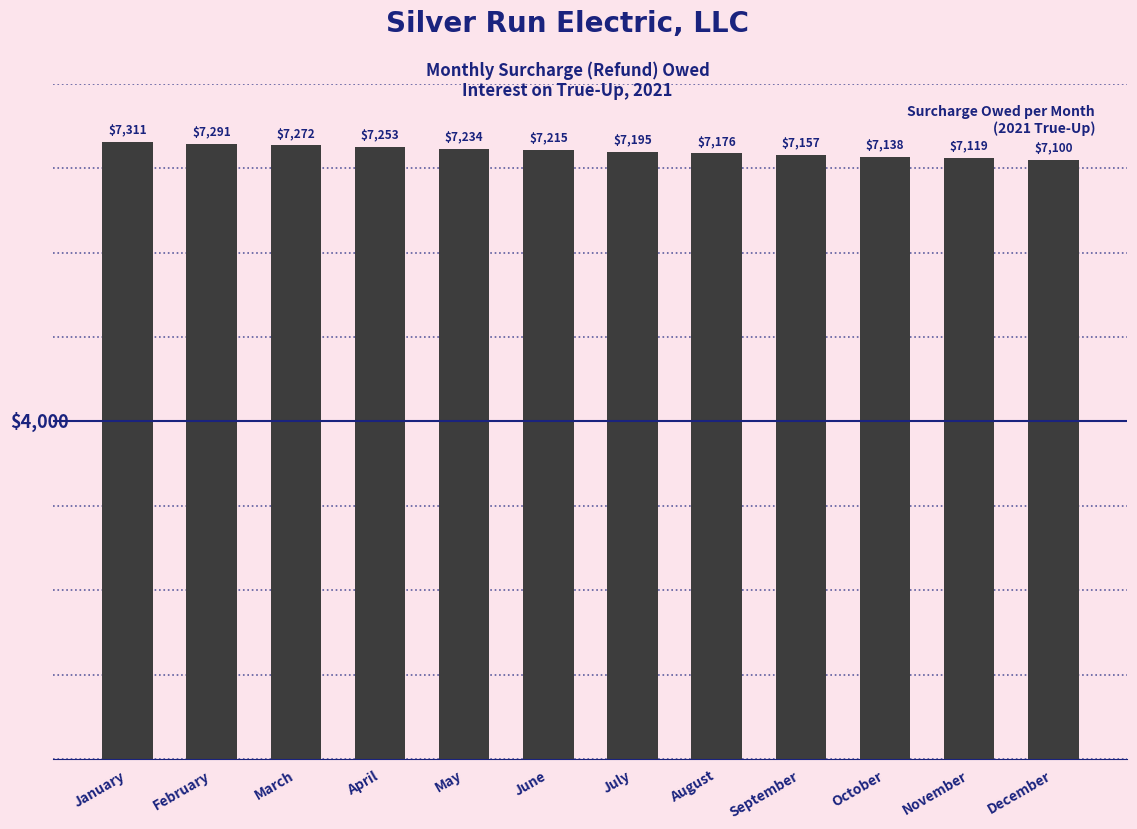

What is the greatest value displayed?

7310.5